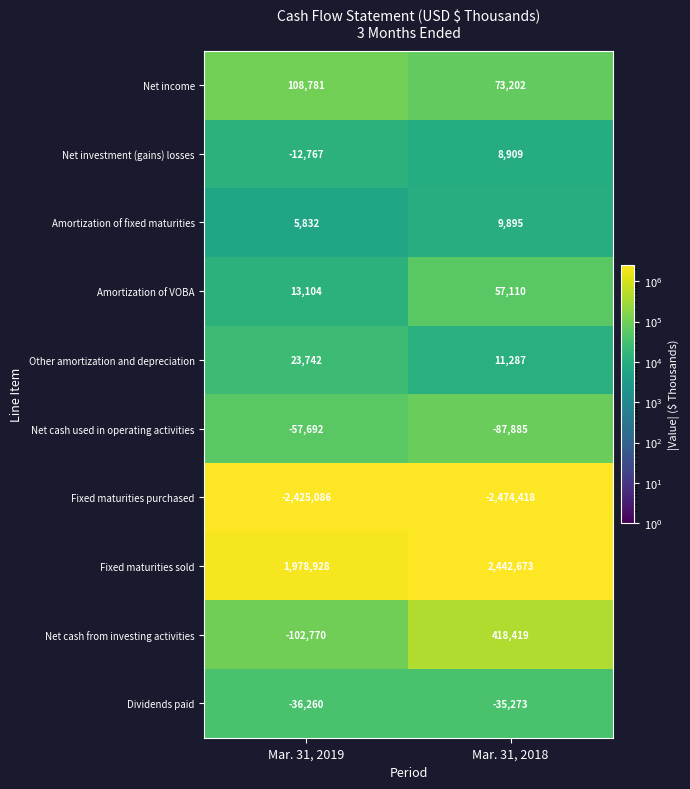

At Mar. 31, 2019, list the series in order from largest to smallest.

Fixed maturities sold, Net income, Other amortization and depreciation, Amortization of VOBA, Amortization of fixed maturities, Net investment (gains) losses, Dividends paid, Net cash used in operating activities, Net cash from investing activities, Fixed maturities purchased